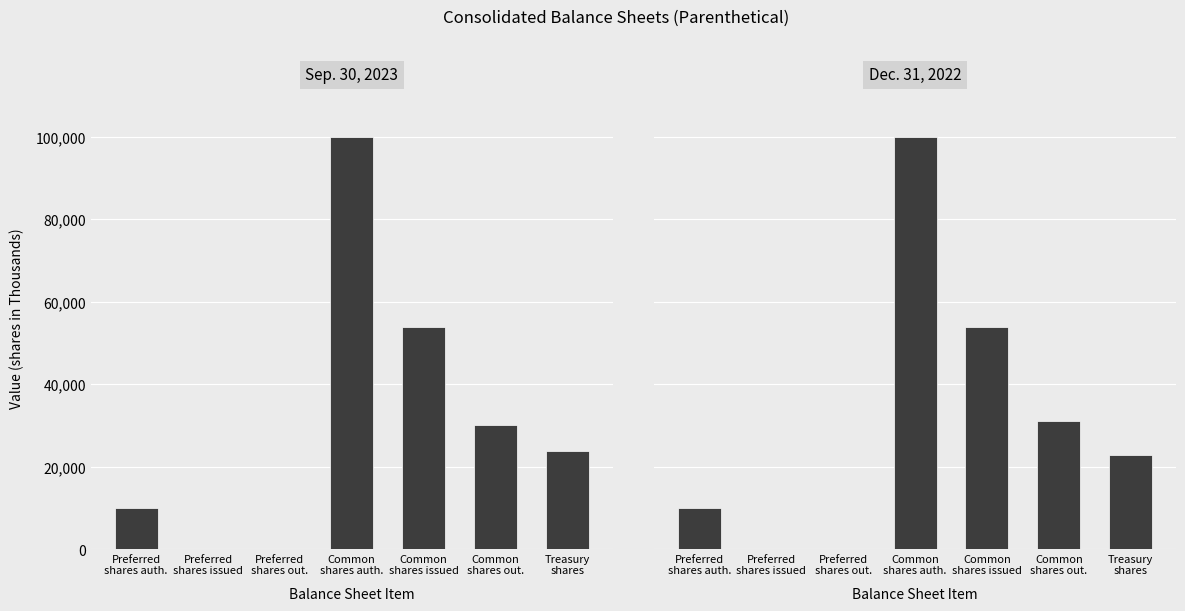

Which series has the largest total across all categories?

Sep. 30, 2023